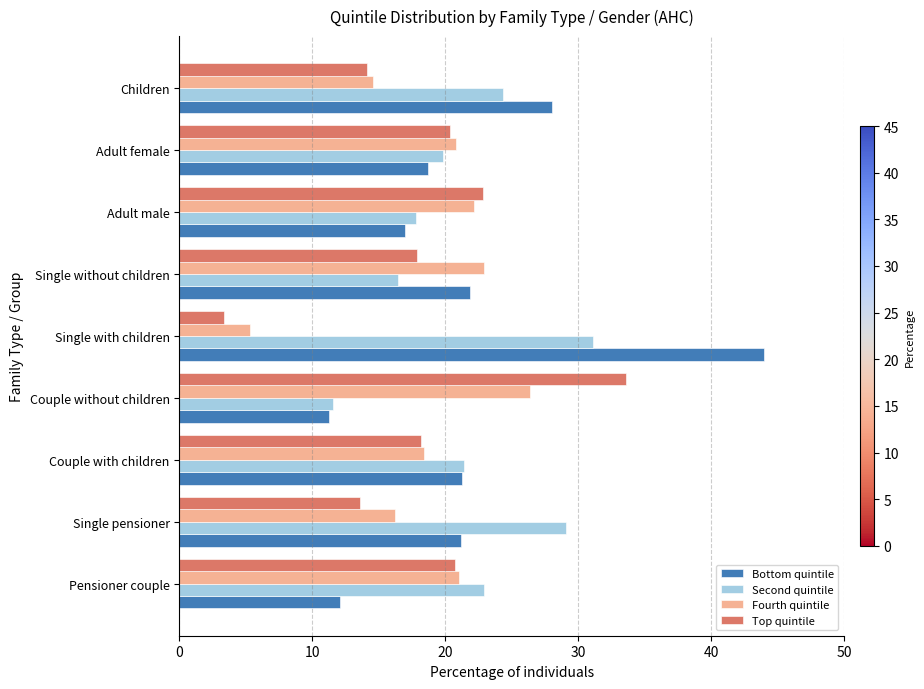

What is the difference between the highest and lowest values at Single with children?

40.6